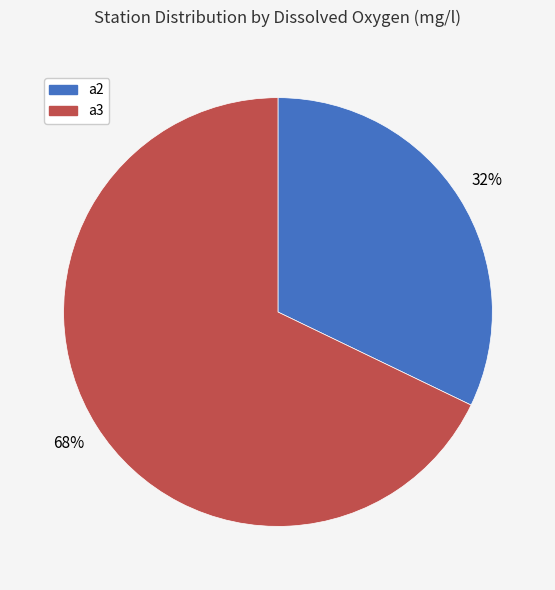

Rank the categories by value from lowest to highest.

a2, a3